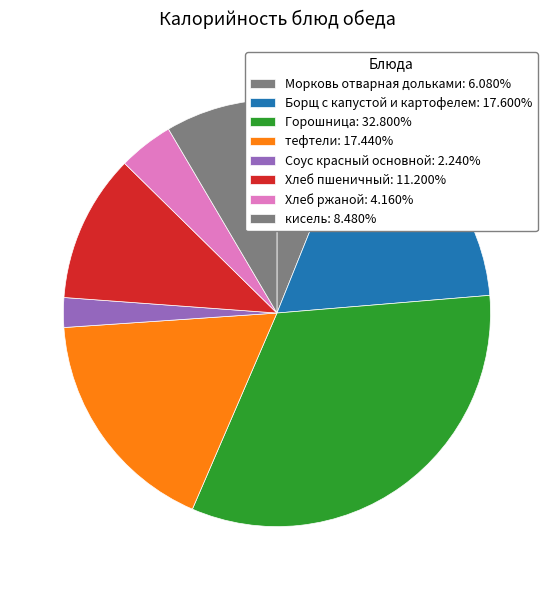

To the nearest percent, what is the combined percentage of тефтели and Горошница?

50%